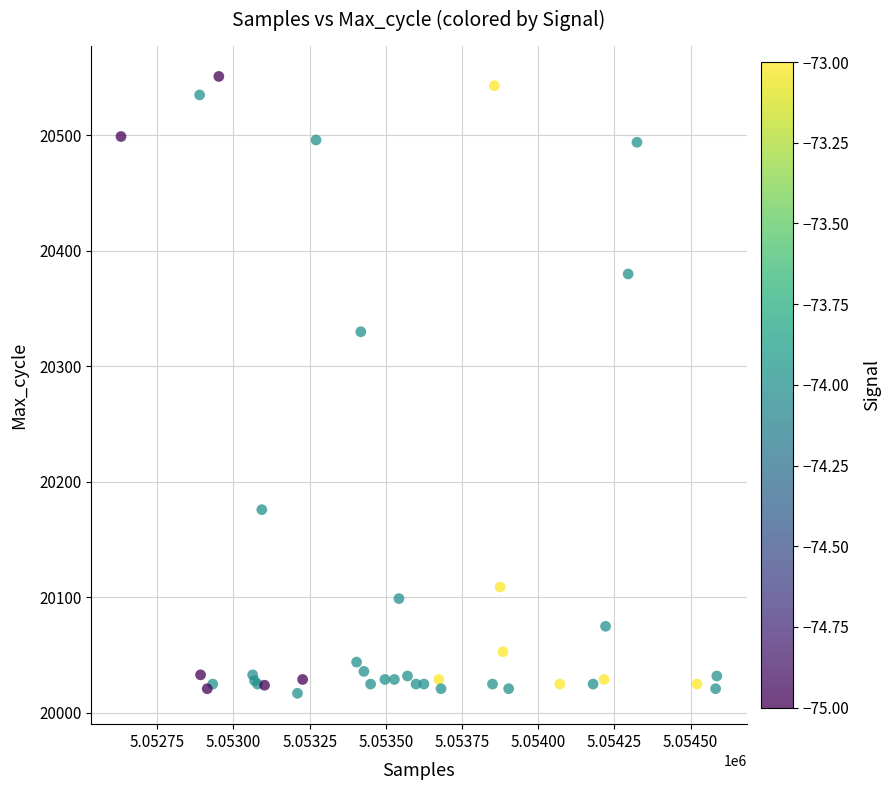

What Y value in the scatter plot is closest to 20284?

20330